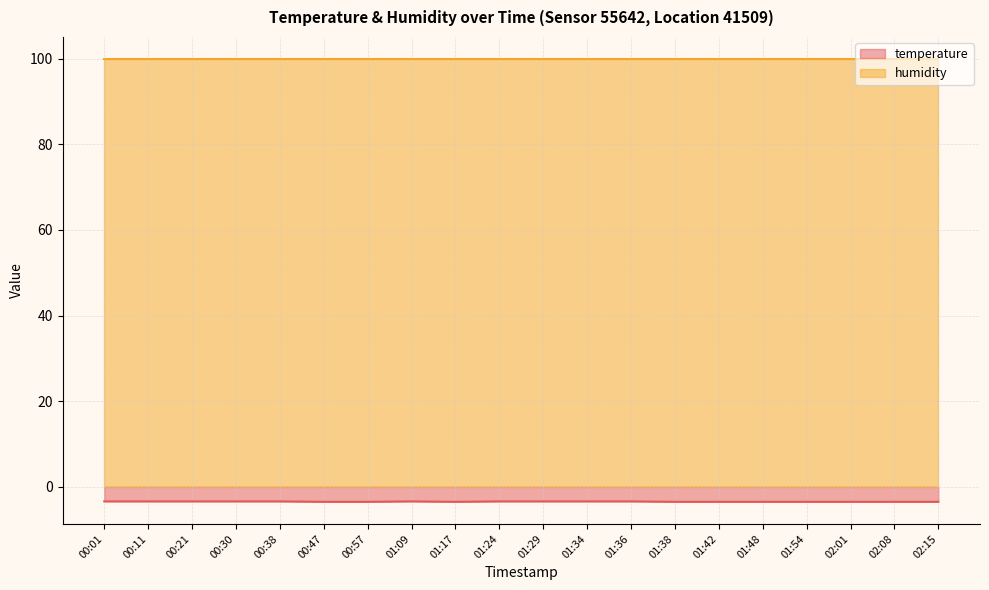

What position from the right is 00:21?

18